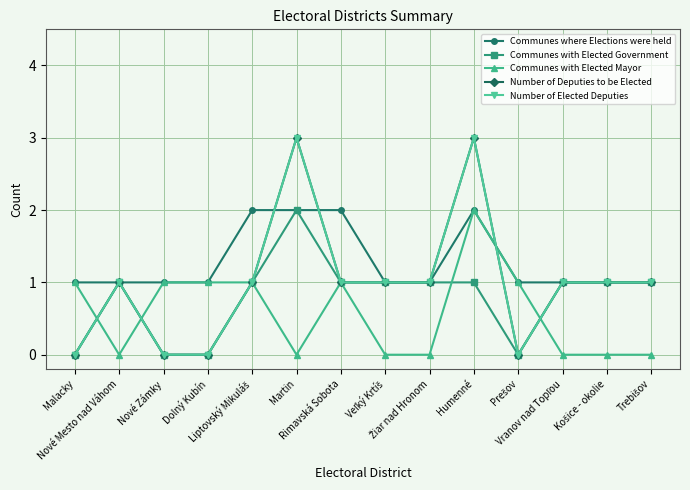

Reading right to left, what are all the values shown in this chart?

Communes where Elections were held: Trebišov=1	Košice - okolie=1	Vranov nad Topľou=1	Prešov=1	Humenné=2	Žiar nad Hronom=1	Veľký Krtíš=1	Rimavská Sobota=2	Martin=2	Liptovský Mikuláš=2	Dolný Kubín=1	Nové Zámky=1	Nové Mesto nad Váhom=1	Malacky=1
Communes with Elected Government: Trebišov=1	Košice - okolie=1	Vranov nad Topľou=1	Prešov=0	Humenné=1	Žiar nad Hronom=1	Veľký Krtíš=1	Rimavská Sobota=1	Martin=2	Liptovský Mikuláš=1	Dolný Kubín=0	Nové Zámky=0	Nové Mesto nad Váhom=1	Malacky=0
Communes with Elected Mayor: Trebišov=0	Košice - okolie=0	Vranov nad Topľou=0	Prešov=1	Humenné=2	Žiar nad Hronom=0	Veľký Krtíš=0	Rimavská Sobota=1	Martin=0	Liptovský Mikuláš=1	Dolný Kubín=1	Nové Zámky=1	Nové Mesto nad Váhom=0	Malacky=1
Number of Deputies to be Elected: Trebišov=1	Košice - okolie=1	Vranov nad Topľou=1	Prešov=0	Humenné=3	Žiar nad Hronom=1	Veľký Krtíš=1	Rimavská Sobota=1	Martin=3	Liptovský Mikuláš=1	Dolný Kubín=0	Nové Zámky=0	Nové Mesto nad Váhom=1	Malacky=0
Number of Elected Deputies: Trebišov=1	Košice - okolie=1	Vranov nad Topľou=1	Prešov=0	Humenné=3	Žiar nad Hronom=1	Veľký Krtíš=1	Rimavská Sobota=1	Martin=3	Liptovský Mikuláš=1	Dolný Kubín=0	Nové Zámky=0	Nové Mesto nad Váhom=1	Malacky=0